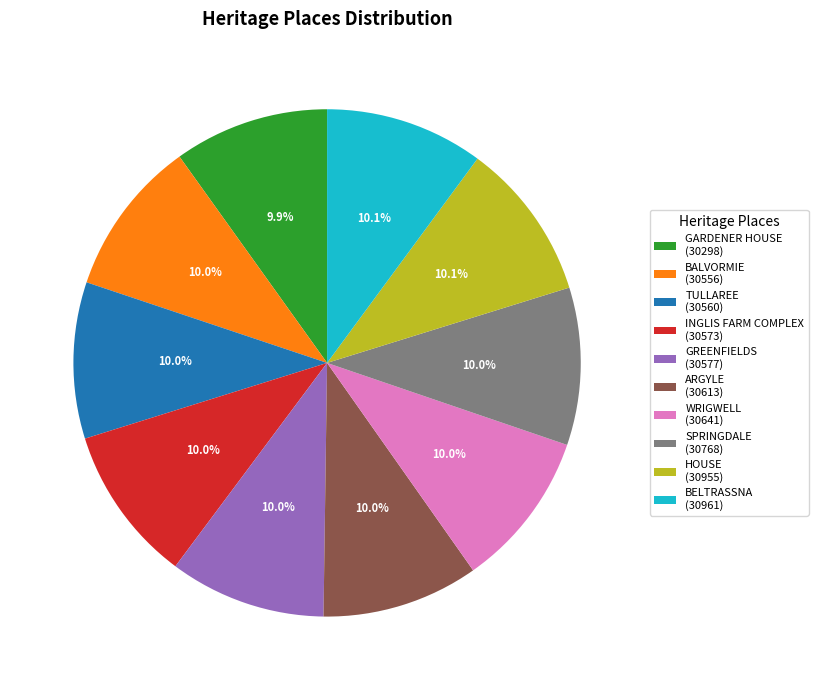

Does any single category account for the majority?

No